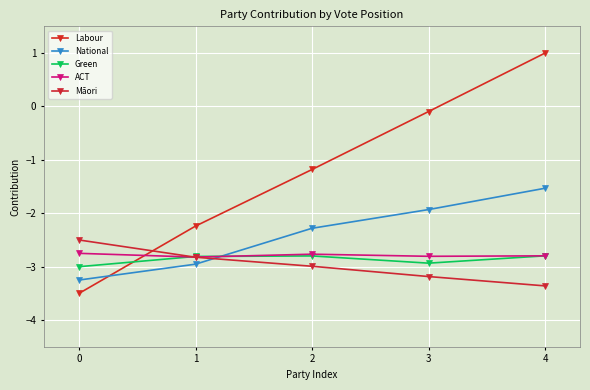

Reading right to left, list all the values displayed in this chart.

Labour: 1.0	-0.1	-1.2	-2.2	-3.5
National: -1.5	-1.9	-2.3	-3.0	-3.2
Green: -2.8	-2.9	-2.8	-2.8	-3.0
ACT: -2.8	-2.8	-2.8	-2.8	-2.8
Māori: -3.4	-3.2	-3.0	-2.8	-2.5